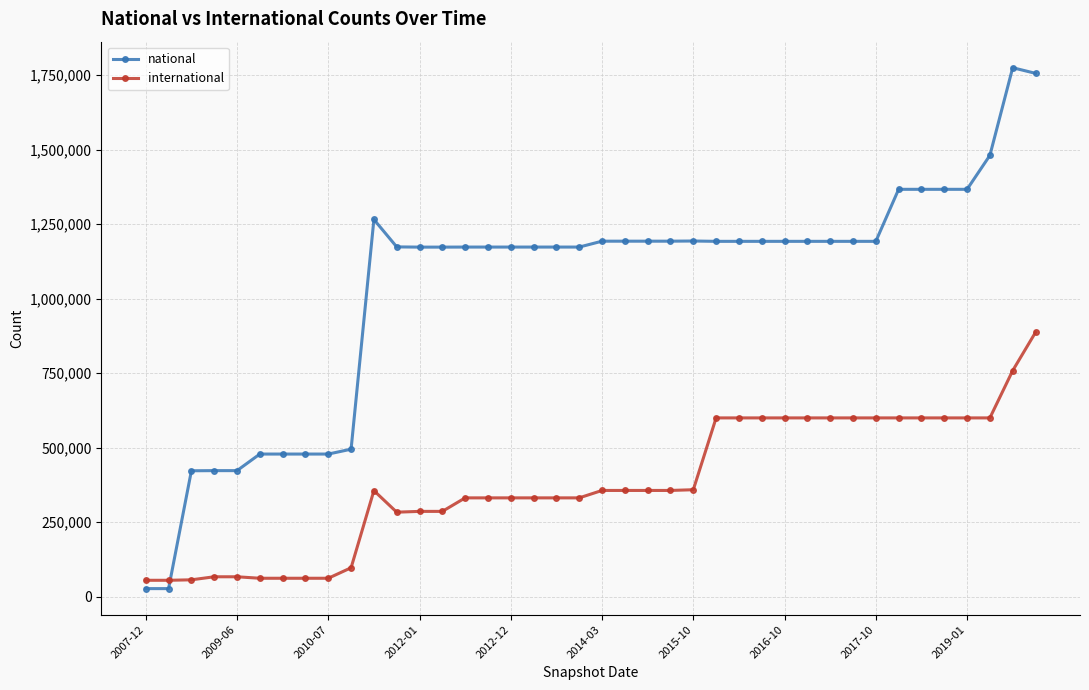

List the series in order of their peak value, highest first.

national, international